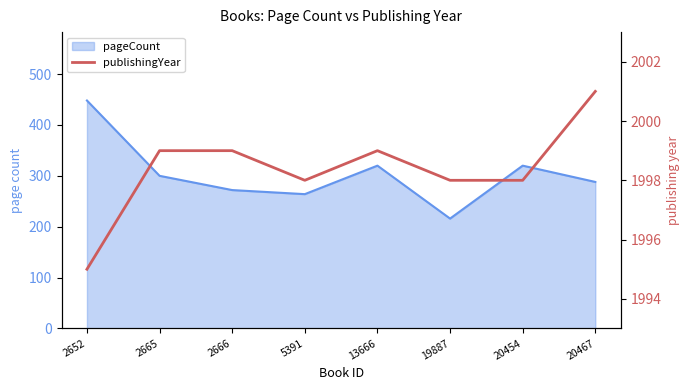

What is the smallest value displayed?

1995